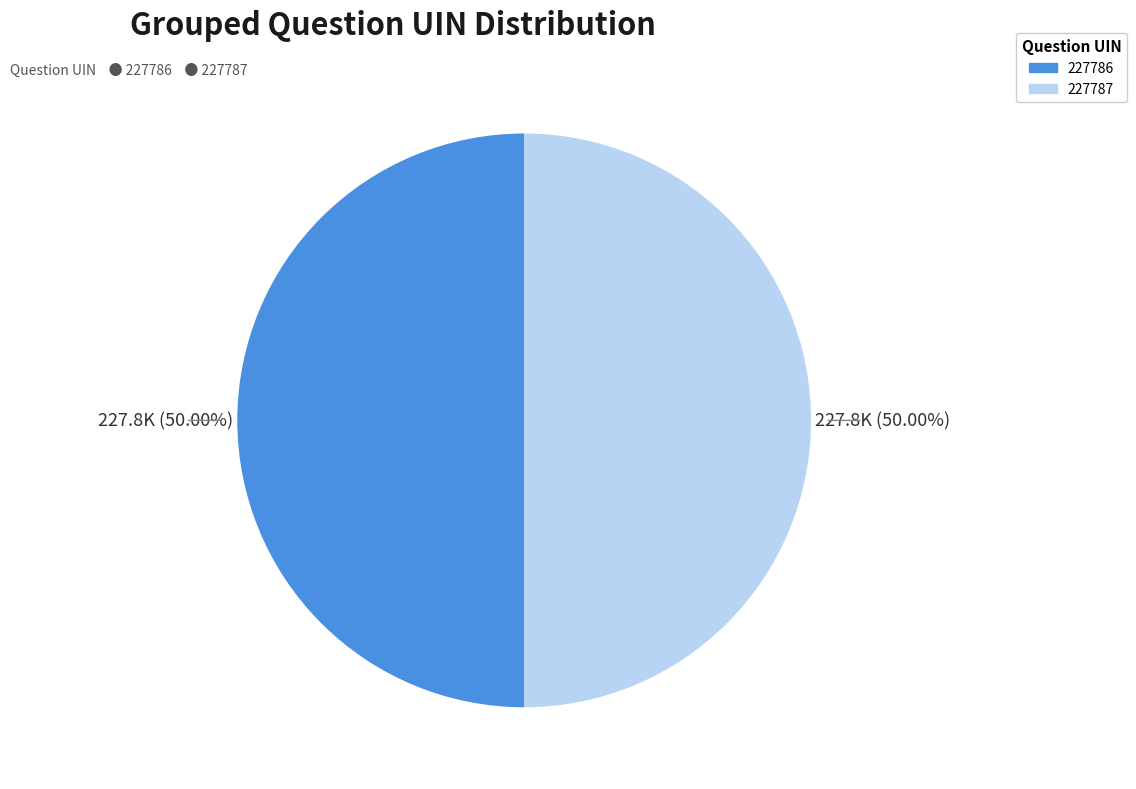

Approximately how many times larger is the value at 227787 compared to 227786?

1.0